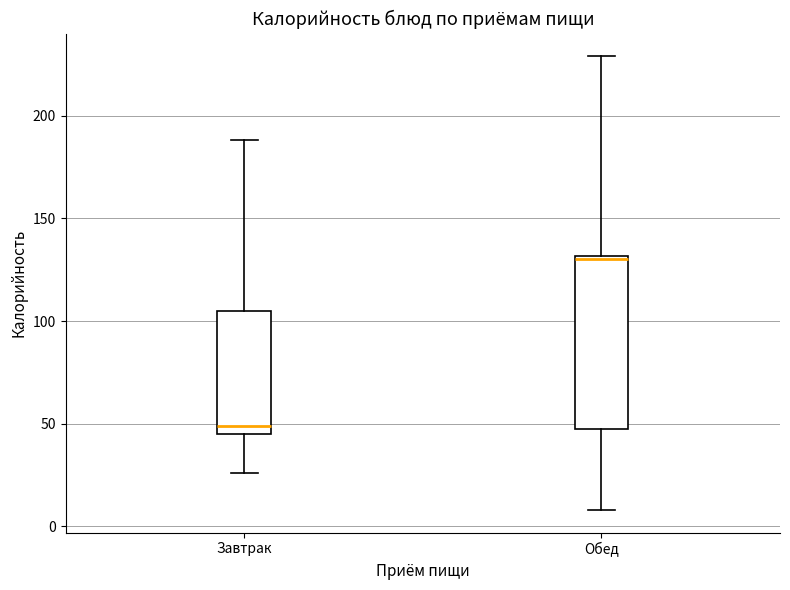

Reading left to right, read every box against the y-axis: the position of its median line, the range the box covers, and the ends of its whiskers. The values are not printed on the chart, so give them approximately, as read against the axis.

Завтрак: median 50, box 45 to 105, whiskers 25 to 190
Обед: median 130, box 50 to 130, whiskers 10 to 230